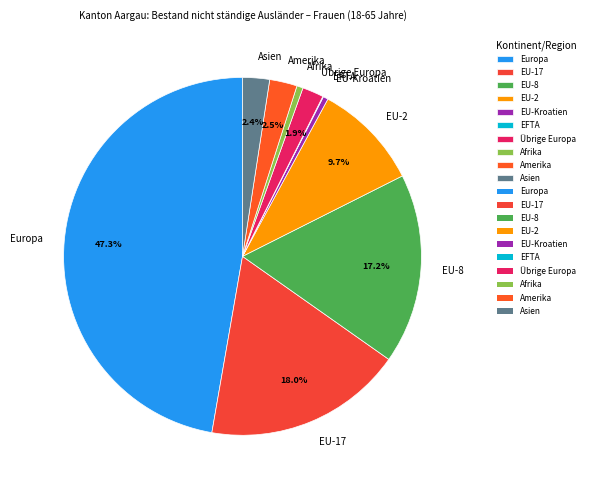

Does Europa account for over 50% of the chart?

No